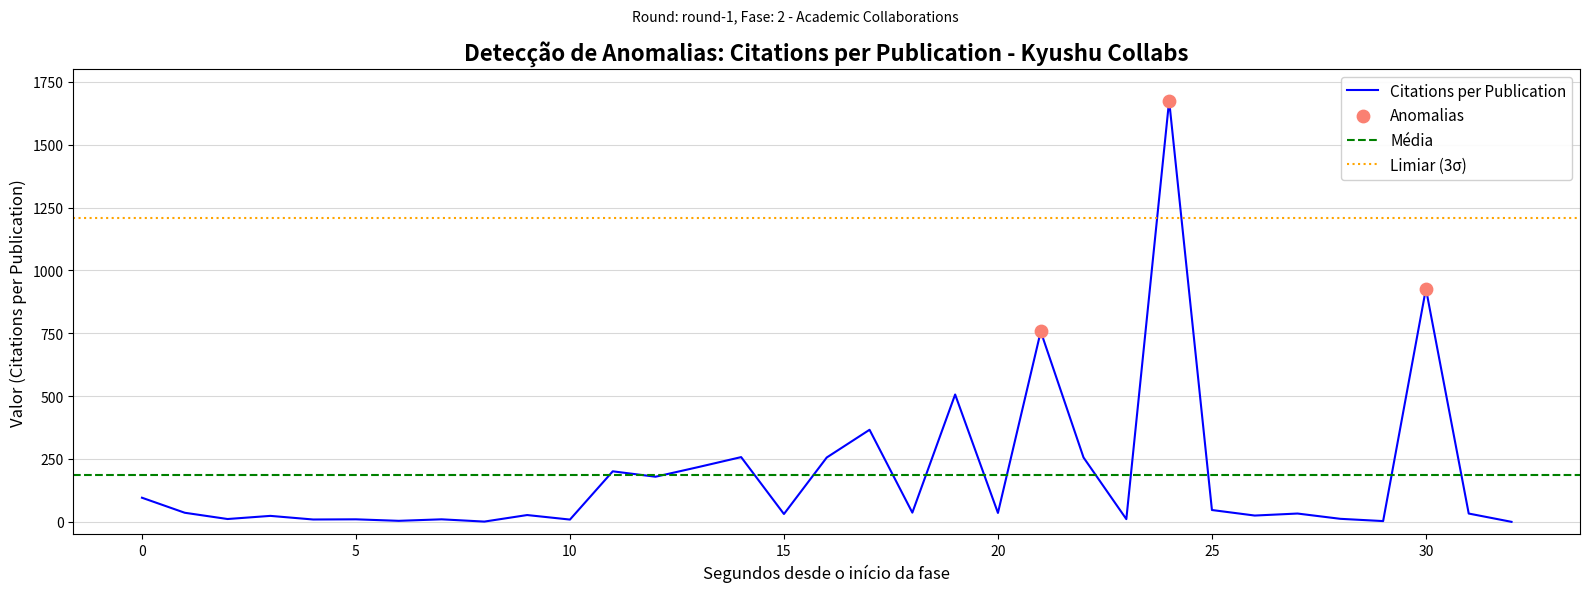

What is the total value across all series at 27?

35.5